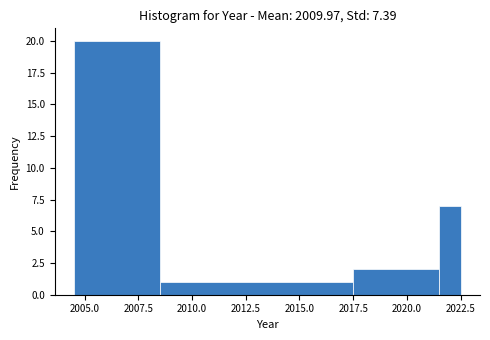

Read against the x-axis, roughly where is the centre of the tallest bar?

2006.5